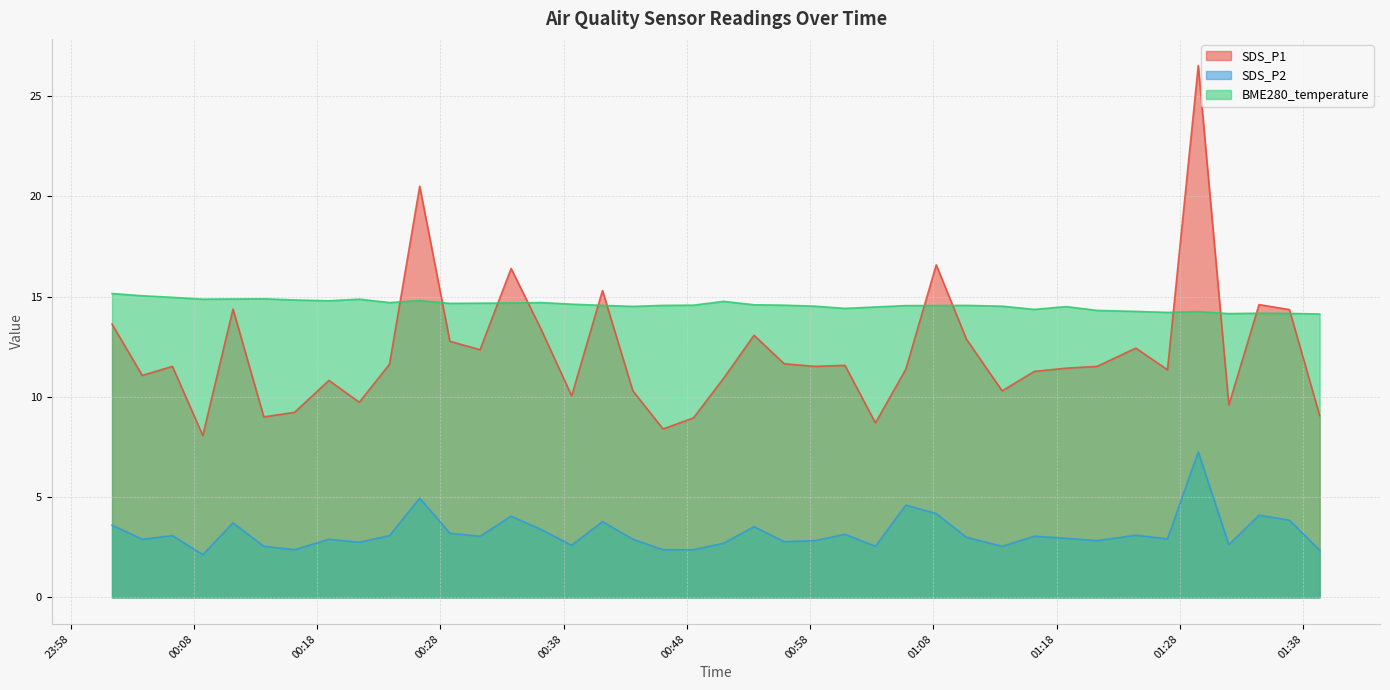

How many interior local valleys does the SDS_P2 series have?

12